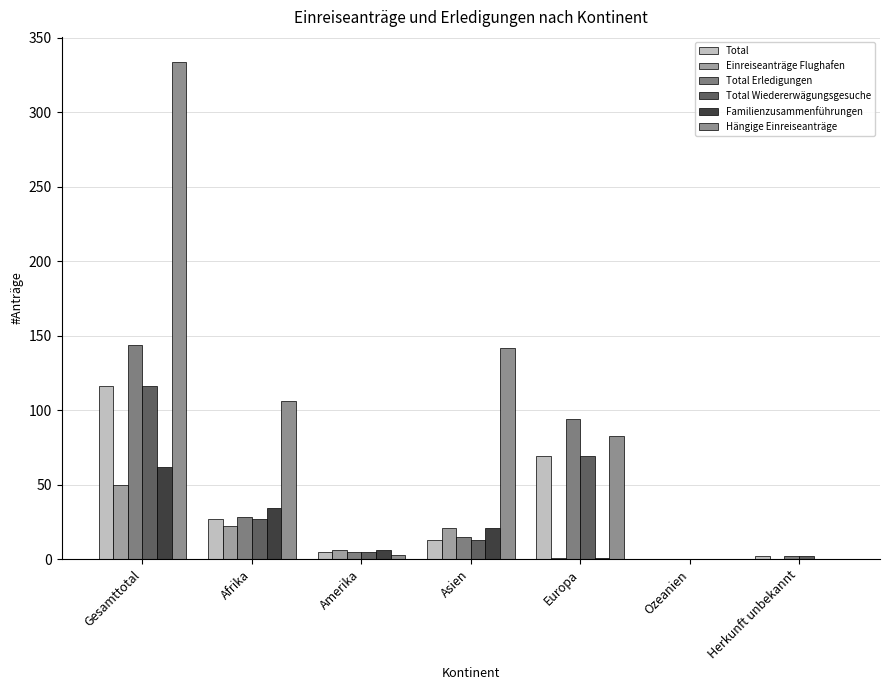

What value does the Familienzusammenführungen series have at Amerika, to the nearest 10?

10